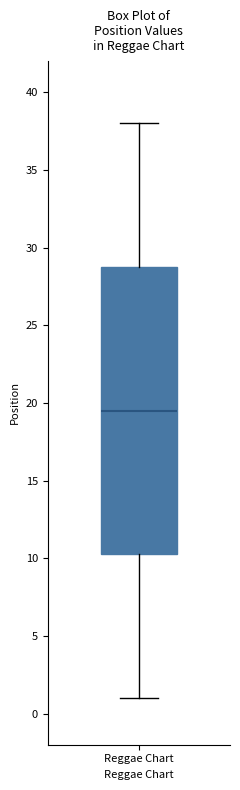

Transcribe this box plot: give where the median line is, the range the box spans, and where the two whiskers end, as read against the y-axis. The values are not printed on the chart, so give them approximately, as read against the axis.

median 19.5, box 10.5 to 29.0, whiskers 1.0 to 38.0